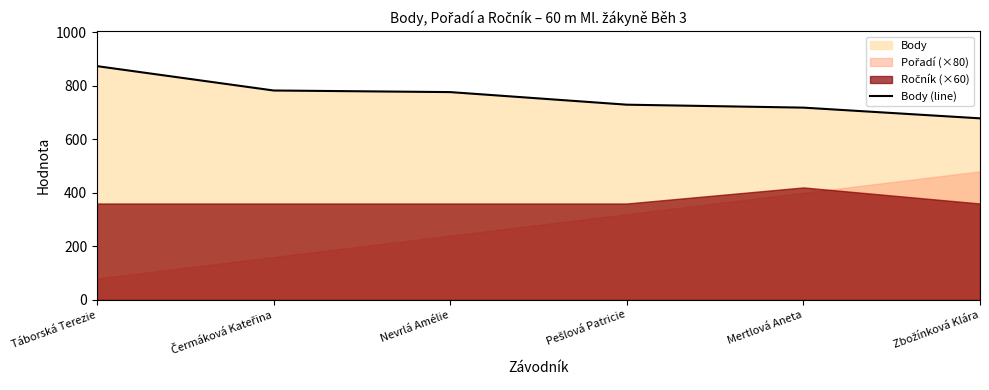

What is the difference between the maximum and minimum values?

195